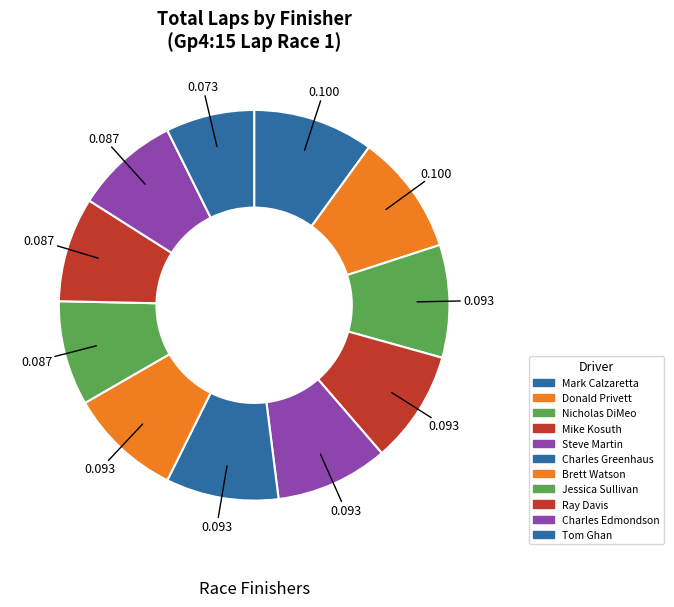

Does Mike Kosuth represent more than half of the total?

No